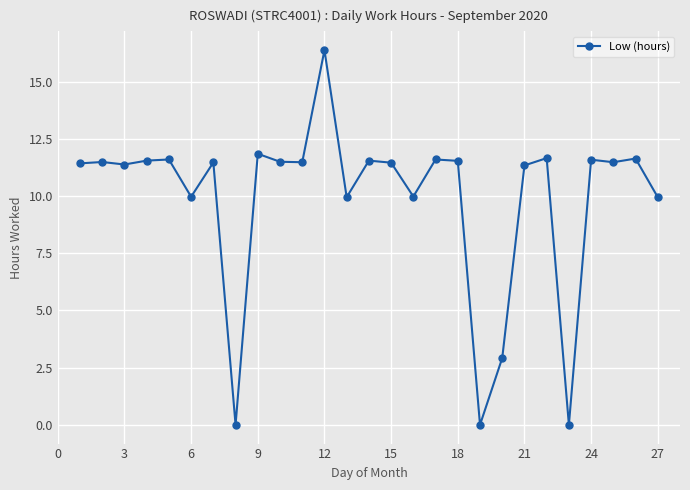

What is the greatest value displayed?

16.4